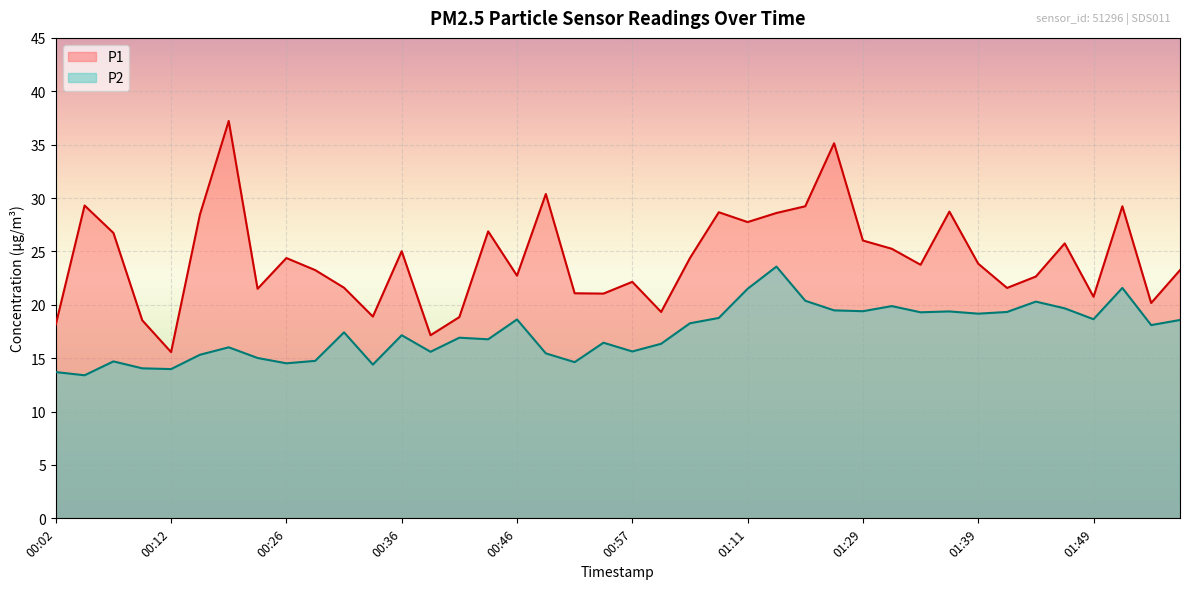

In P1, how many points are higher than both neighbors (excluding endpoints)?

12